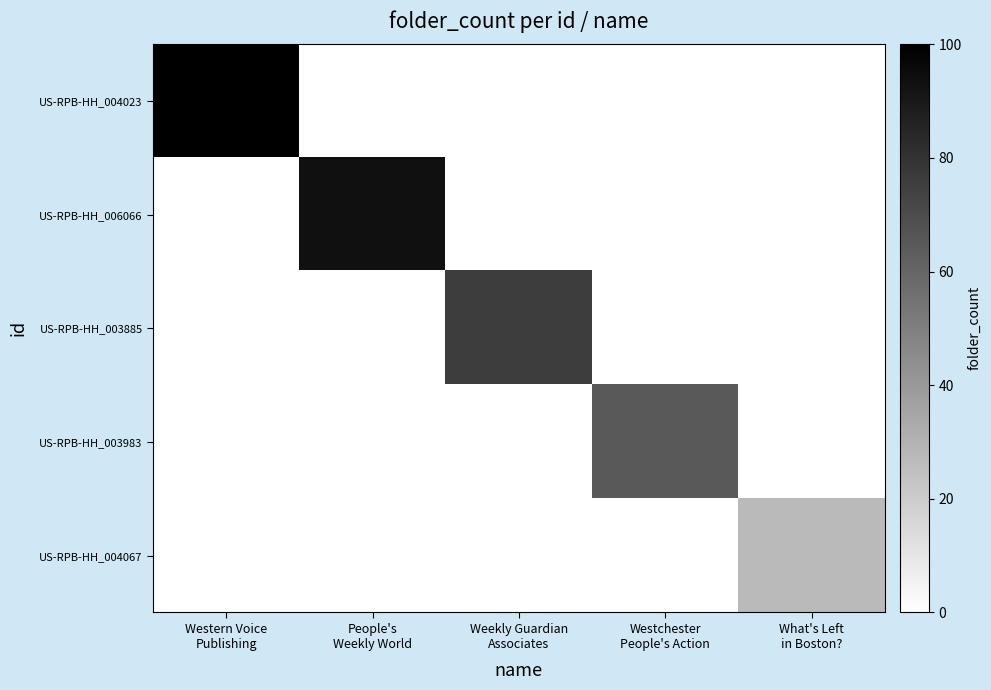

What is the spread (max minus min) of values at What's Left
in Boston??

27